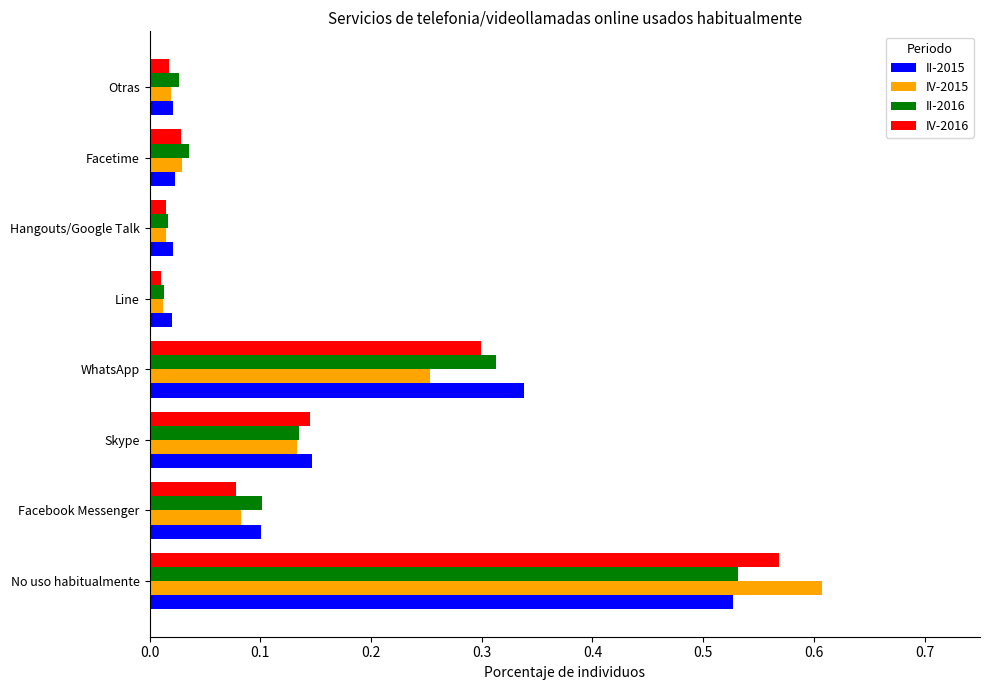

What is the total value across all series at Facebook Messenger?

0.4